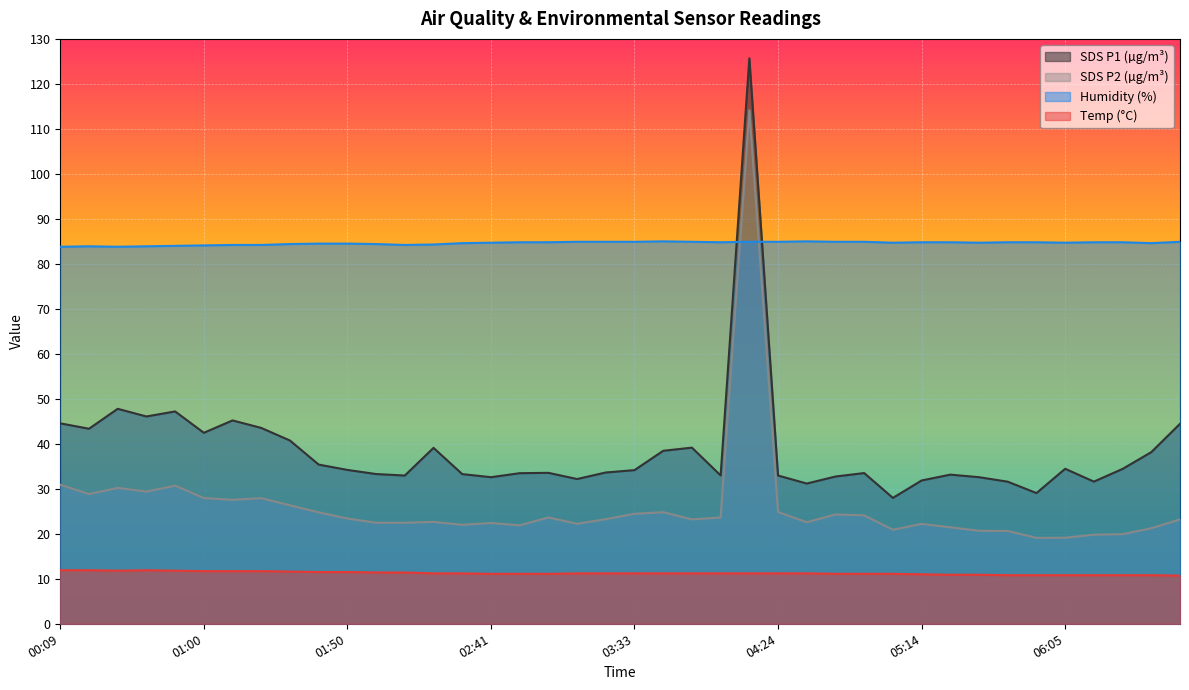

What are all the series names shown in the legend?

SDS P1 (µg/m³), SDS P2 (µg/m³), Humidity (%), Temp (°C)